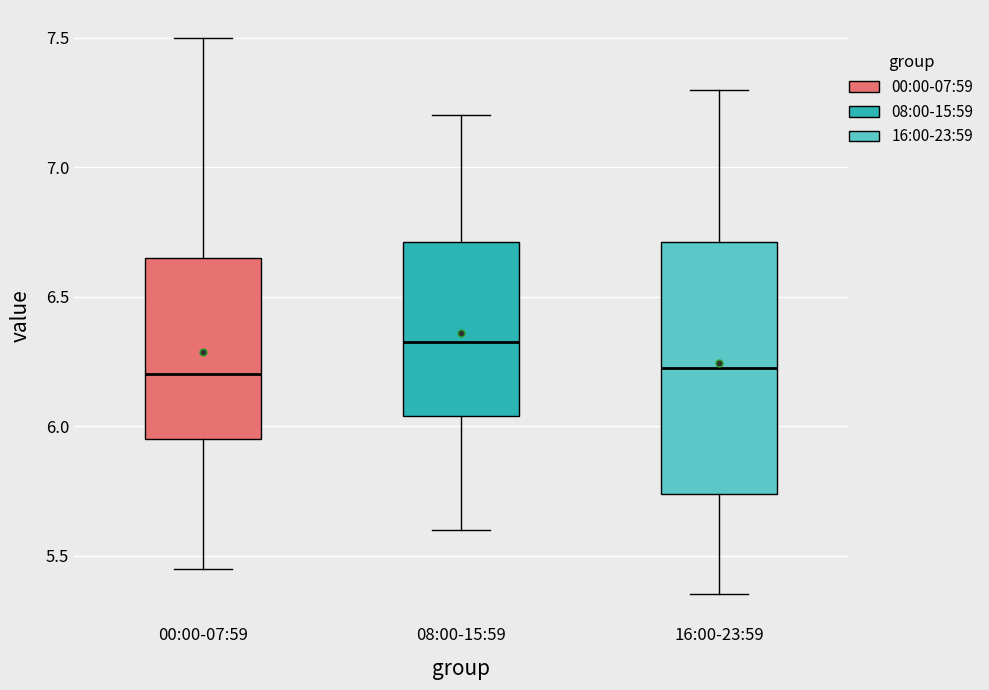

Reading left to right, read every box against the y-axis: the position of its median line, the range the box covers, and the ends of its whiskers. The values are not printed on the chart, so give them approximately, as read against the axis.

00:00-07:59: median 6.20, box 5.95 to 6.65, whiskers 5.45 to 7.50
08:00-15:59: median 6.35, box 6.05 to 6.70, whiskers 5.60 to 7.20
16:00-23:59: median 6.25, box 5.75 to 6.70, whiskers 5.35 to 7.30